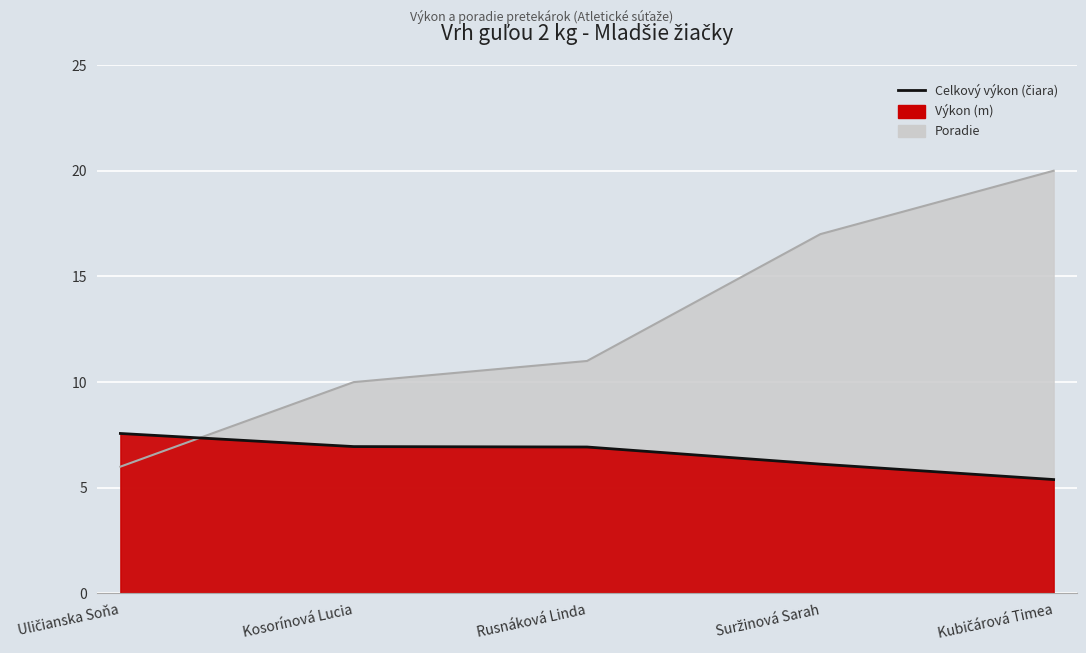

What is the label of the 5th point from the right?

Uličianska Soňa